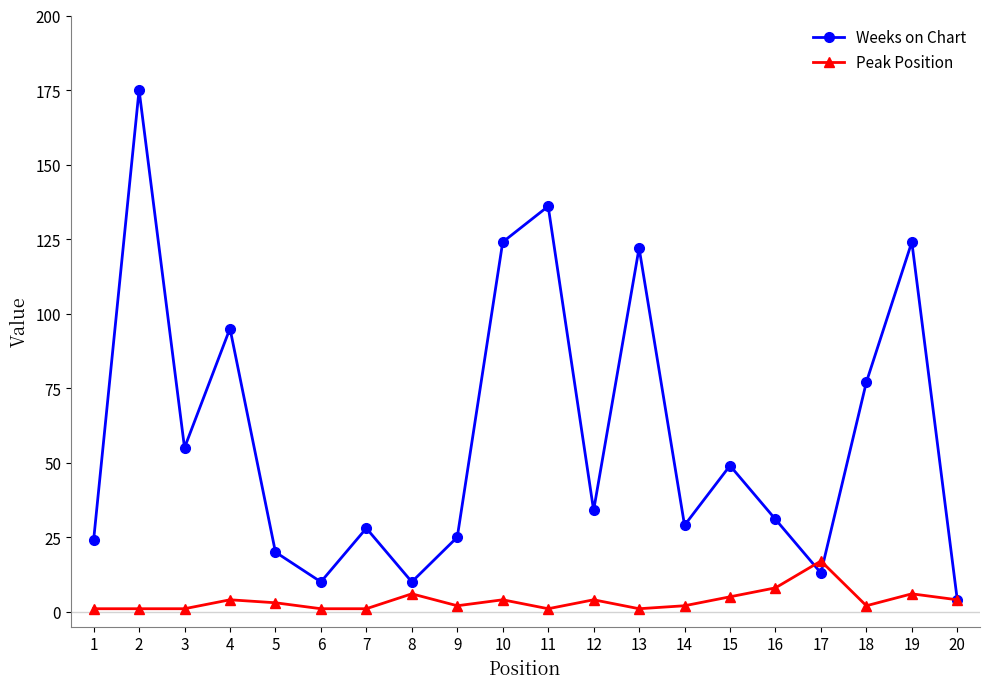

True or false: Peak Position has a value of 1 at 11.

True